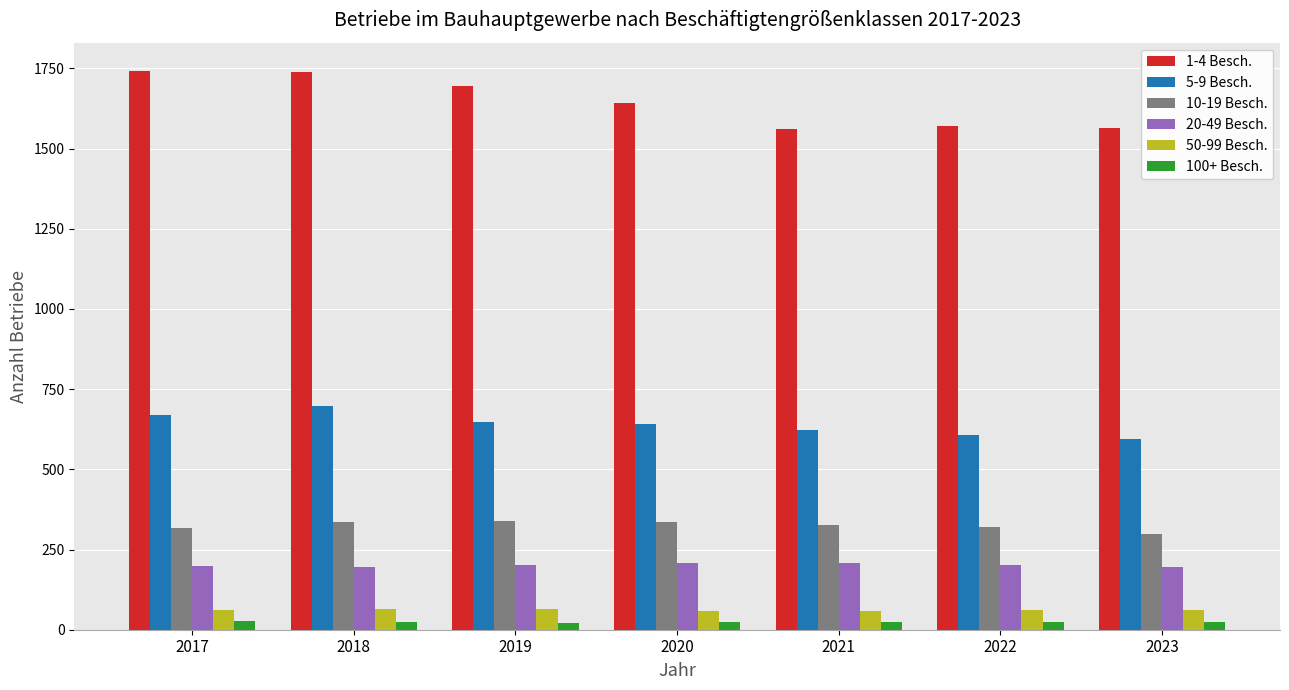

At which label does 100+ Besch. first exceed 23?

2017